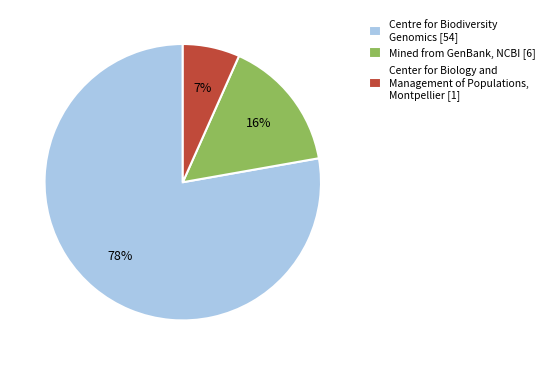

How many slices are in this pie chart?

3